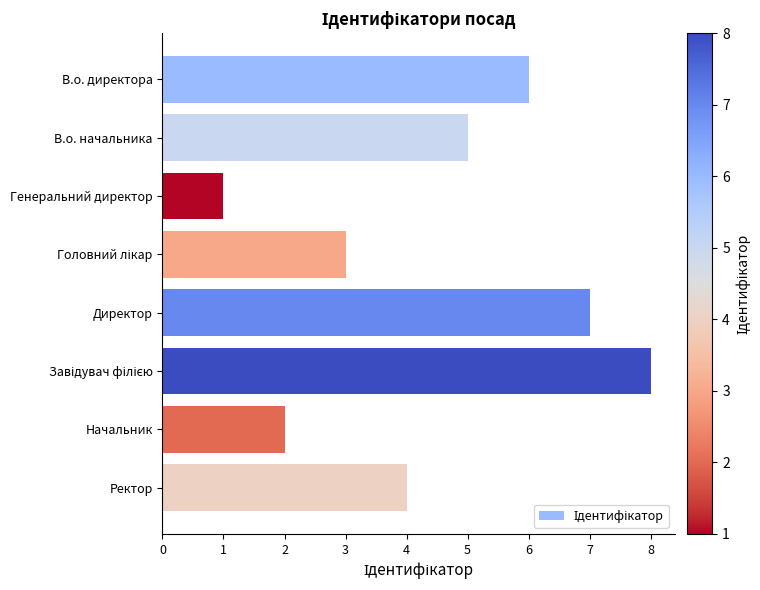

Reading bottom to top, what are all the values shown in this chart?

4	2	8	7	3	1	5	6